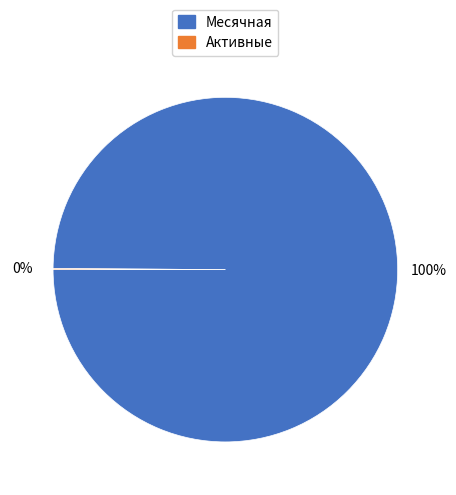

Is there a majority slice in this chart?

Yes